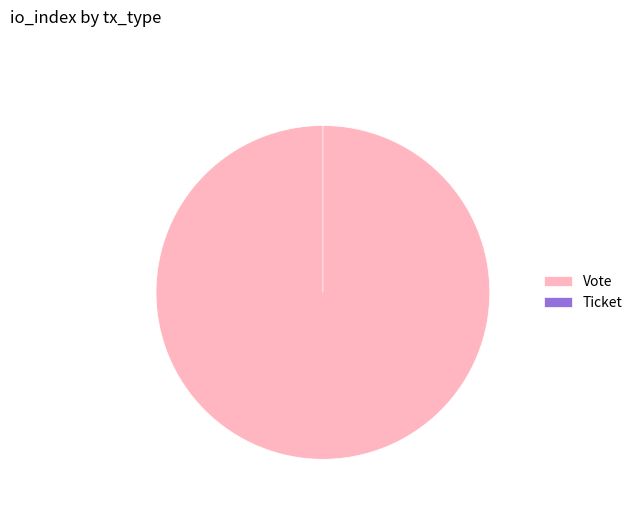

To the nearest percent, what is the difference between the largest and smallest slice percentages?

100%